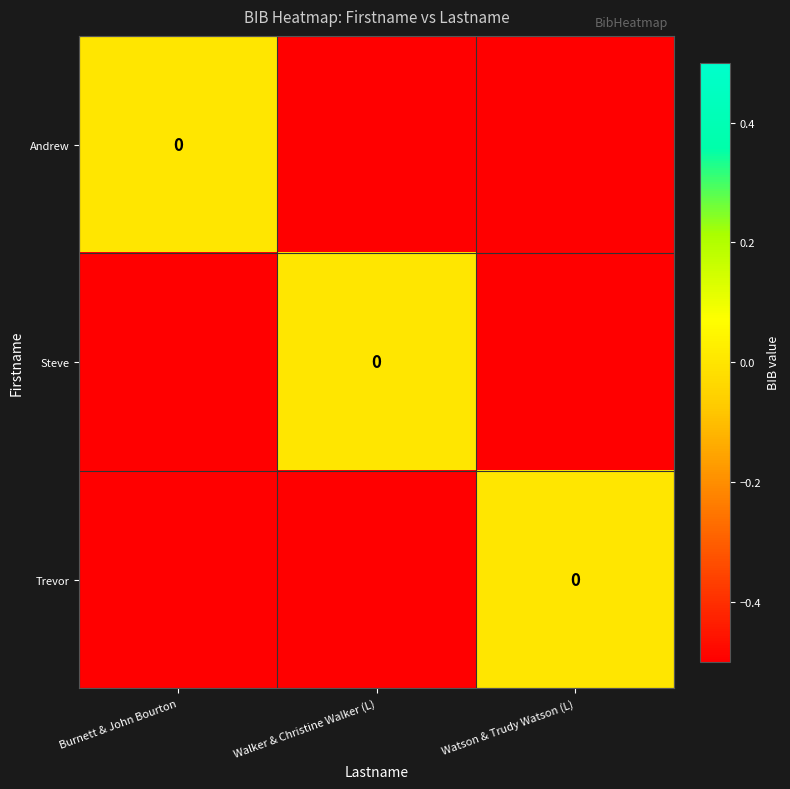

Is the value of Andrew at Burnett & John Bourton greater than the value of Trevor at Burnett & John Bourton?

Yes